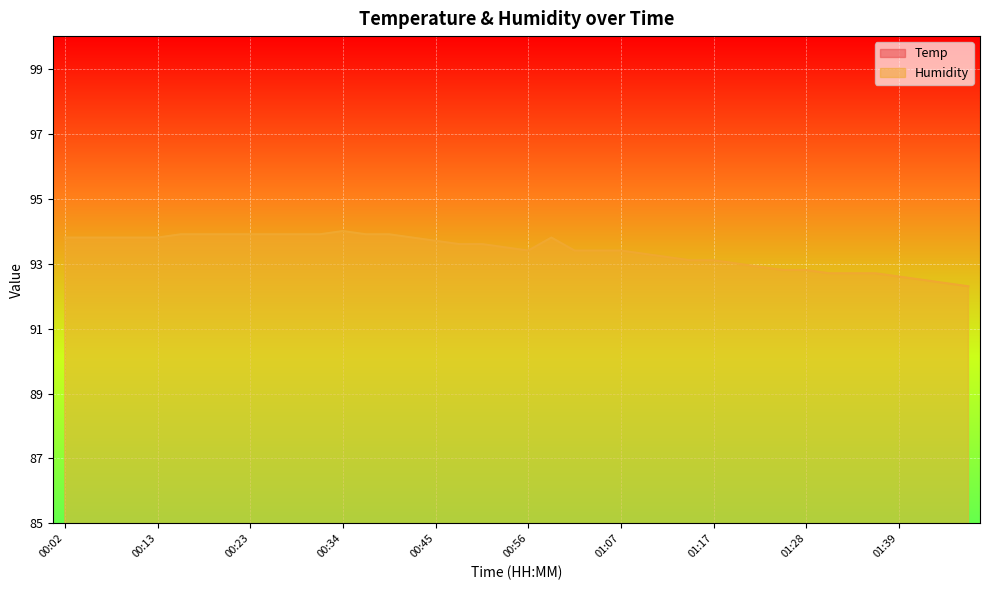

Is it true that Humidity equals 127.5 at 01:39?

False